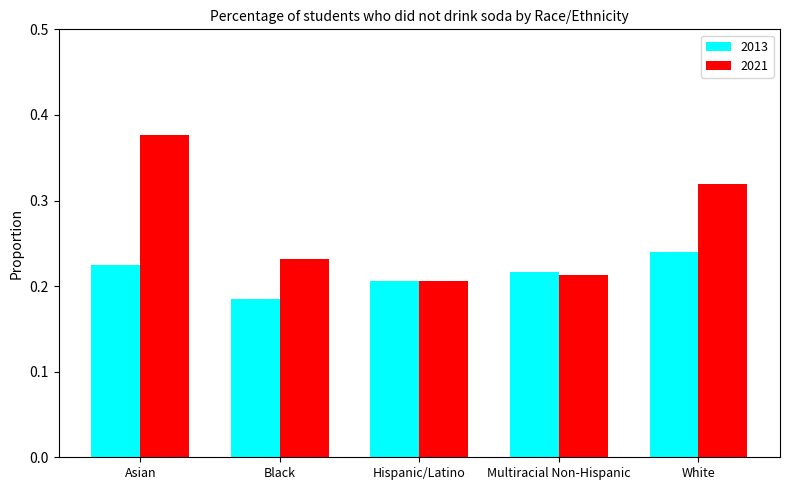

Is it true that 2021 equals 0.3 at Multiracial Non-Hispanic?

False